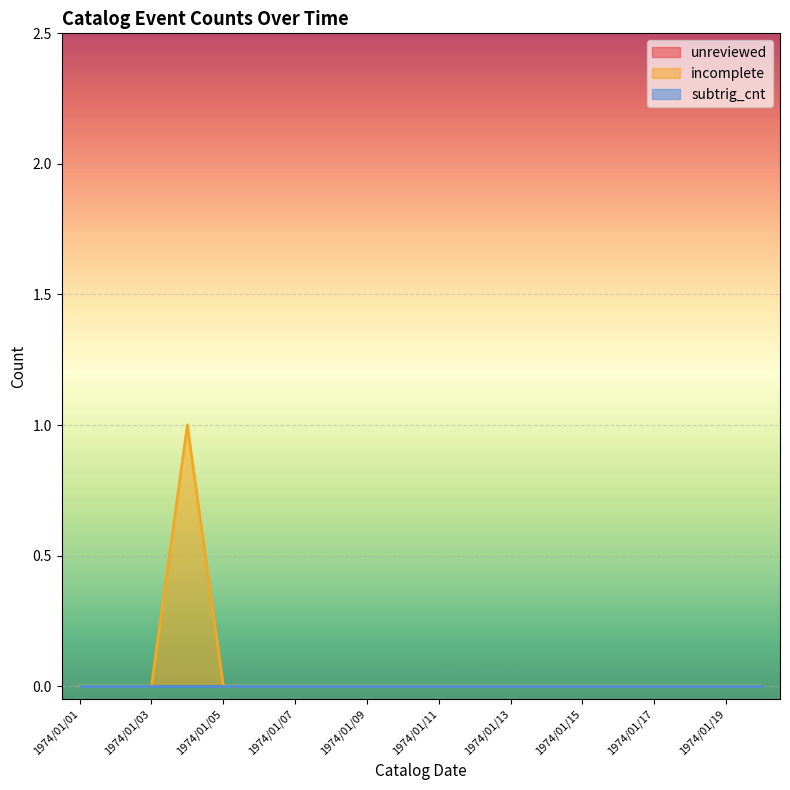

Between 1974/01/05 and 1974/01/12, which series saw the biggest shift?

unreviewed